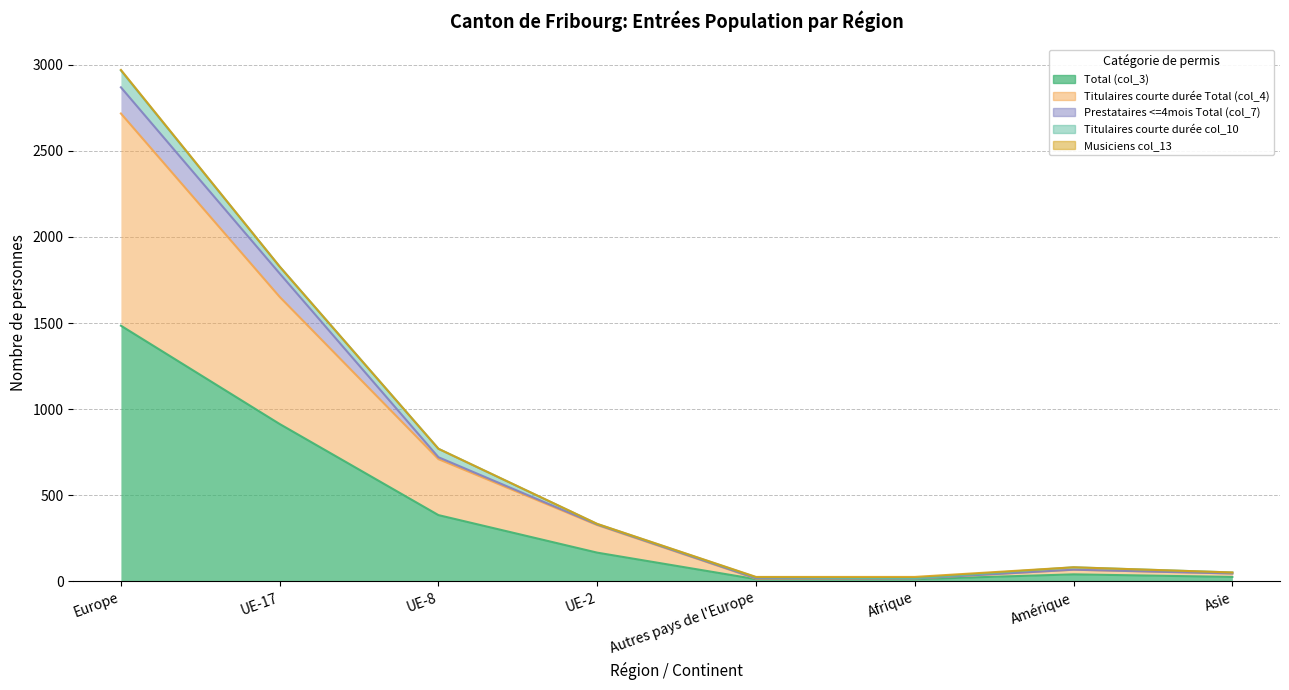

True or false: Musiciens col_13 and Titulaires courte durée col_10 intersect in this chart.

True